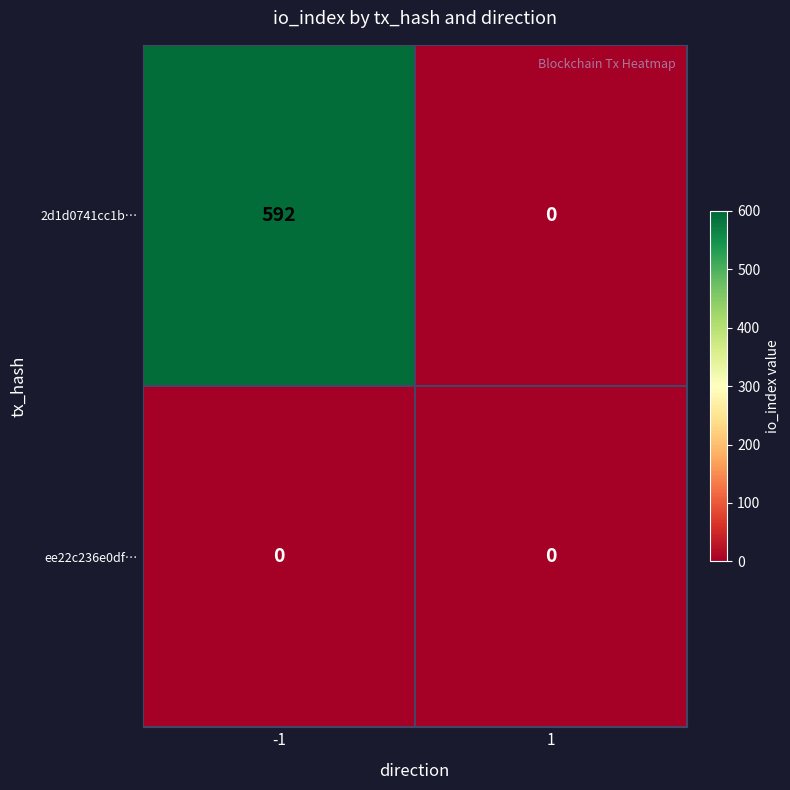

What is the approximate value of 2d1d0741cc1b… at -1?

592